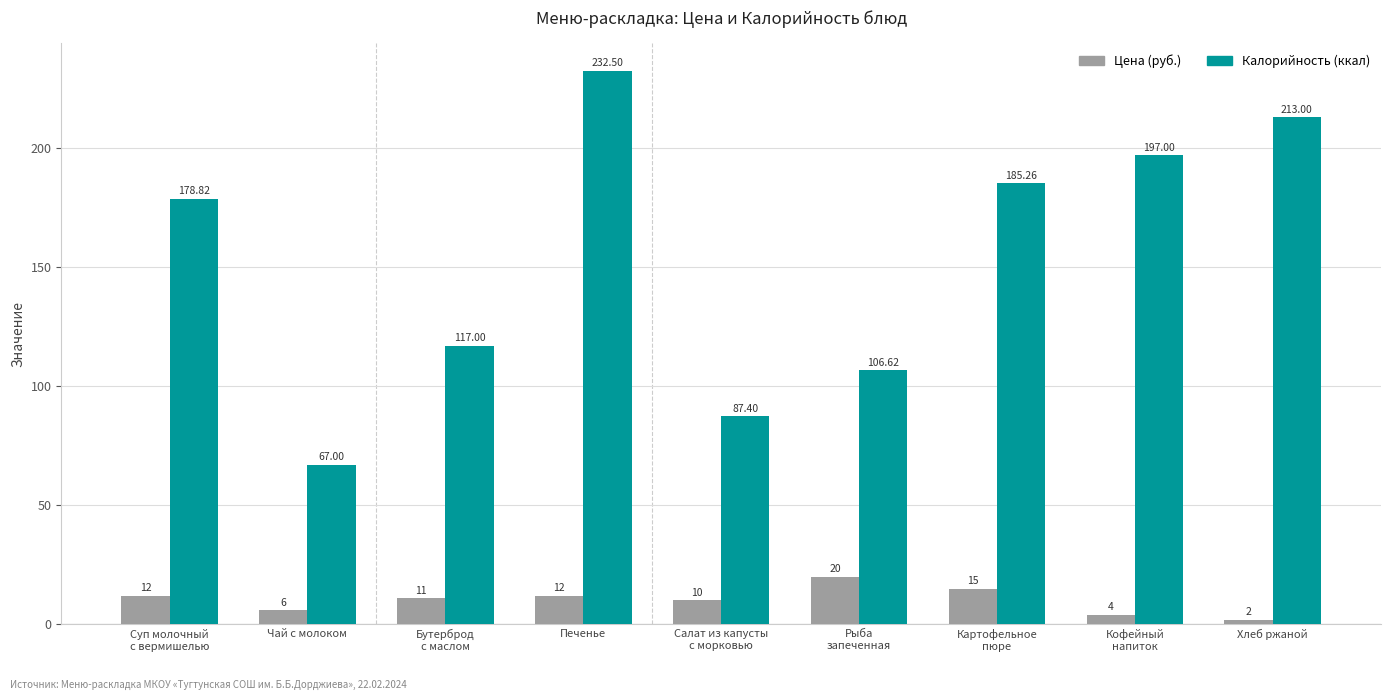

Count the number of categories in the chart.

9